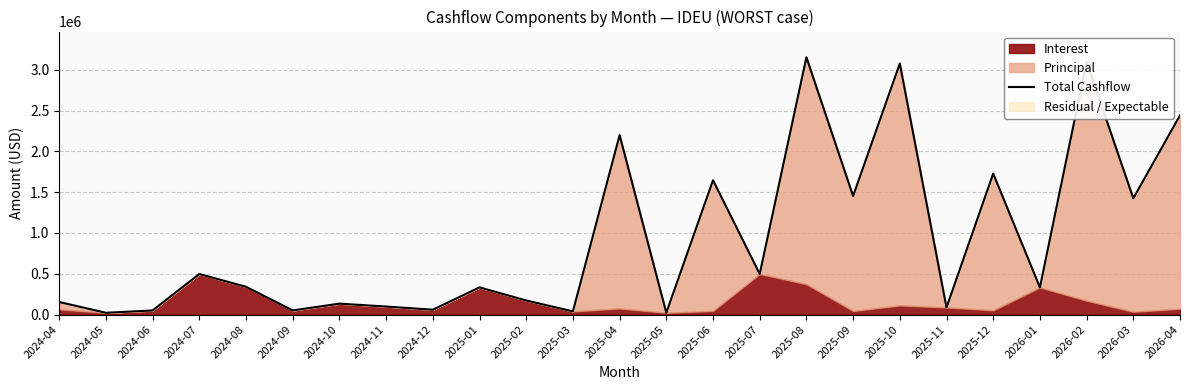

At which category does the data reach its first local valley?

2024-05